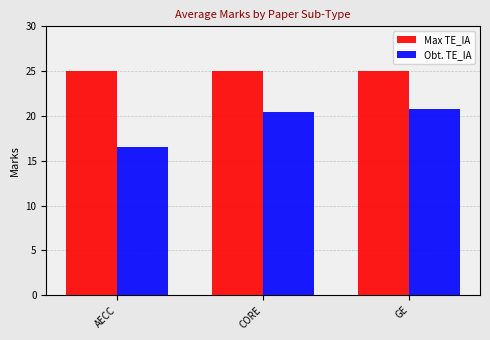

The Max TE_IA series shows 36.6 at CORE. True or false?

False